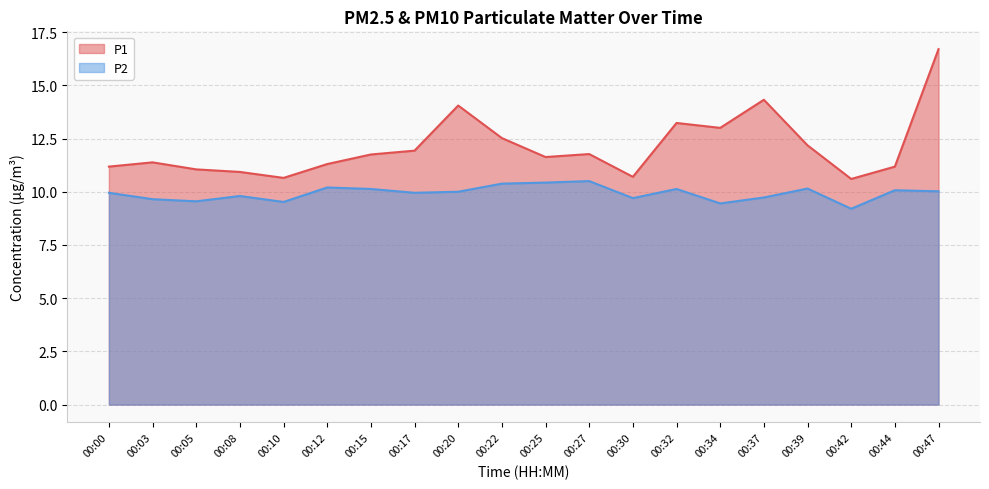

At how many categories does at least one series exceed 15?

1